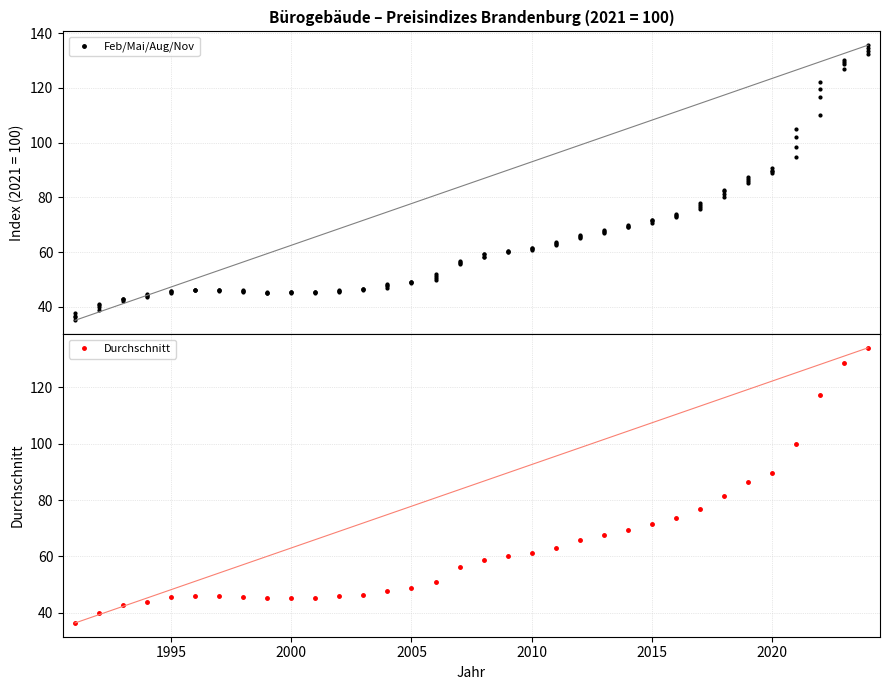

True or false: August and November cross at least once.

True